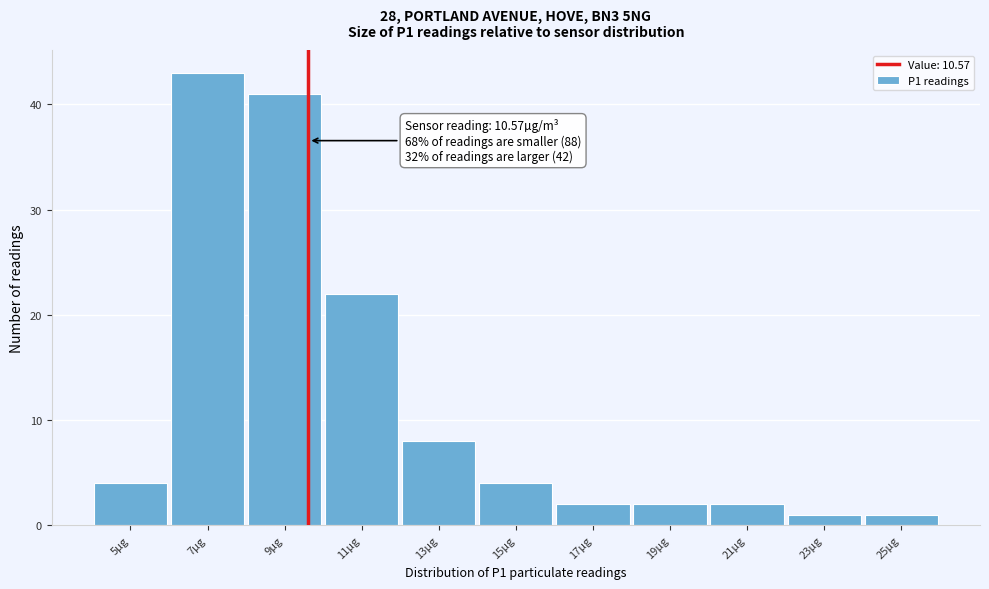

Reading right to left, extract all data points from this chart.

1	1	2	2	2	4	8	22	41	43	4